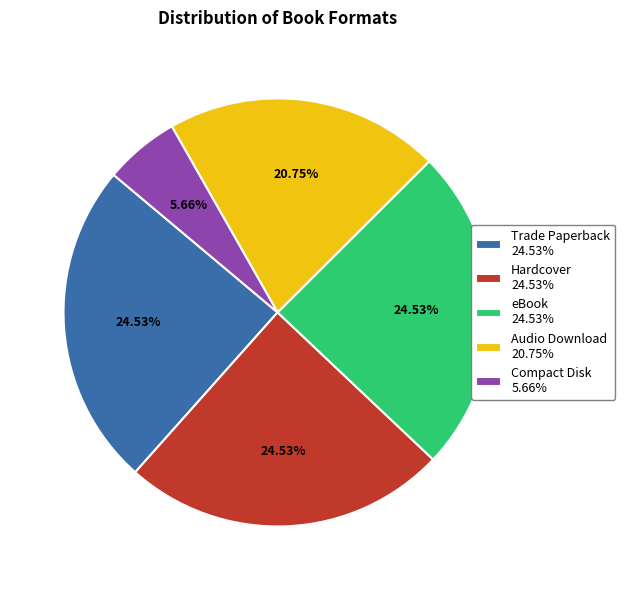

How many segments does this pie chart have?

5